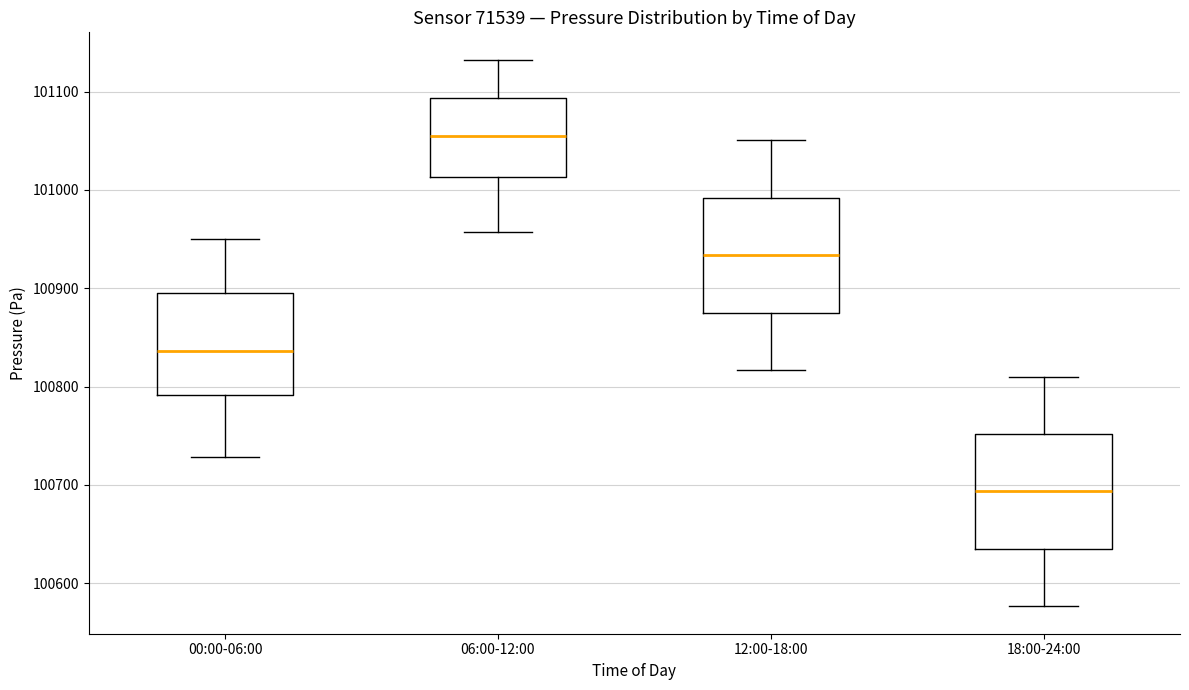

Reading left to right, transcribe this box plot: for each box, give where its median line is, the range the box spans, and where its two whiskers end, as read against the y-axis. The values are not printed on the chart, so give them approximately, as read against the axis.

00:00-06:00: median 100840, box 100790 to 100900, whiskers 100730 to 100950
06:00-12:00: median 101050, box 101010 to 101090, whiskers 100960 to 101130
12:00-18:00: median 100930, box 100870 to 100990, whiskers 100820 to 101050
18:00-24:00: median 100690, box 100630 to 100750, whiskers 100580 to 100810